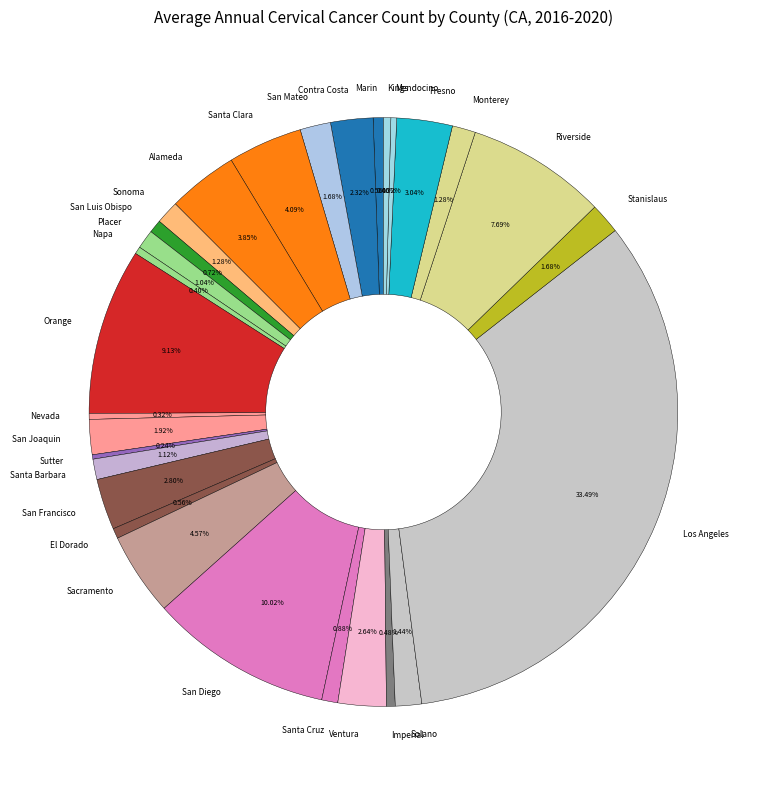

What is the largest slice in the pie chart?

Los Angeles